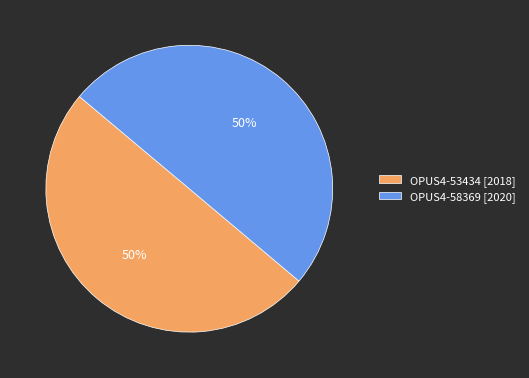

What is the ratio of the value at OPUS4-53434 [2018] to the value at OPUS4-58369 [2020]?

1.0